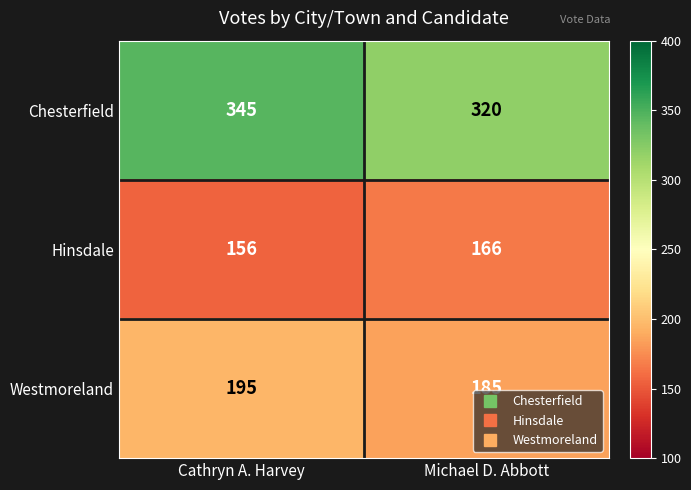

Is it true that Chesterfield equals 320 at Michael D. Abbott?

True